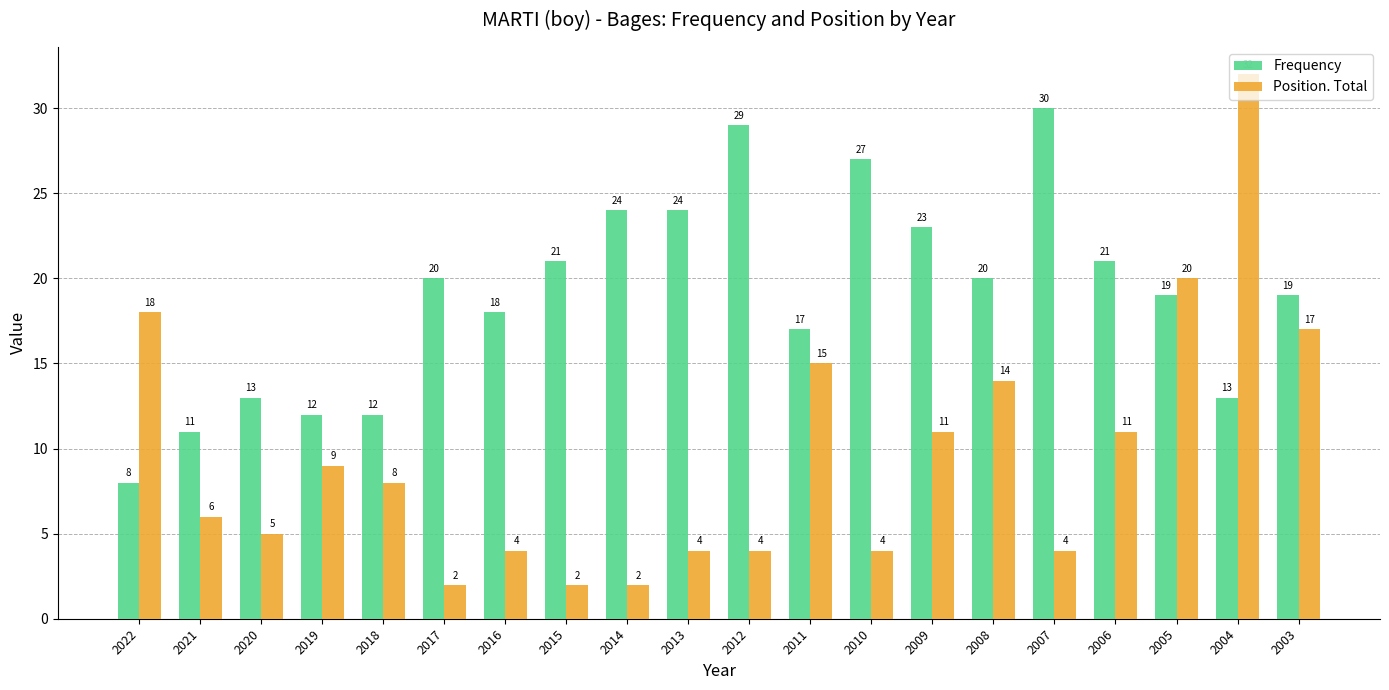

Rank the series by their average value, from highest to lowest.

Frequency, Position. Total